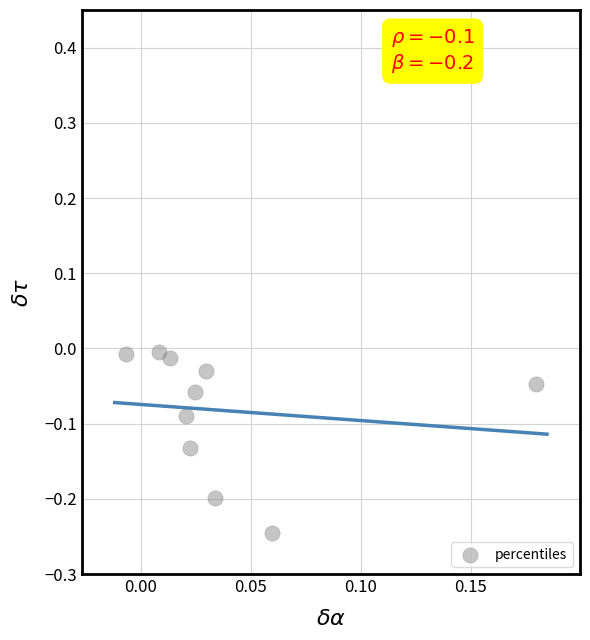

Count the number of points in this scatter plot.

10